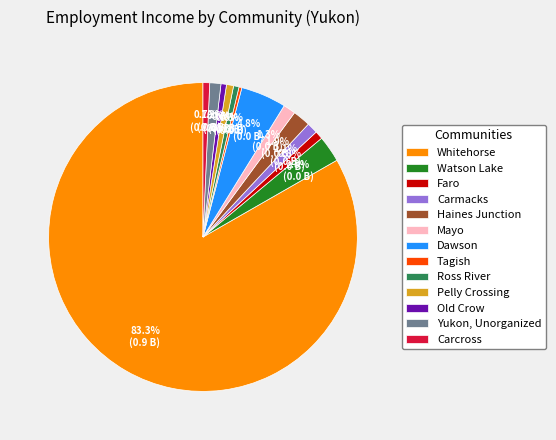

Which category accounts for the majority?

Whitehorse